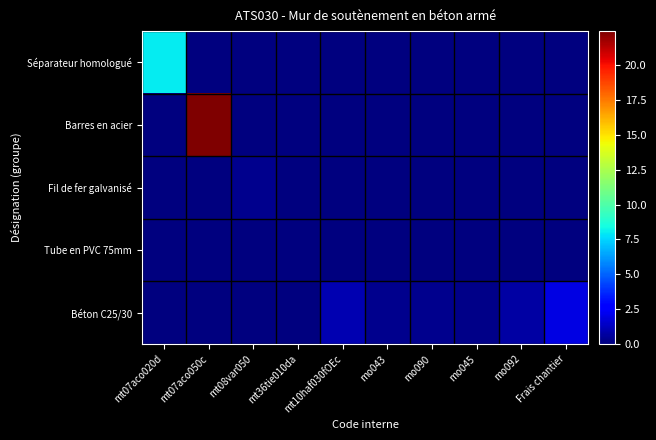

Between mt08var050 and Frais chantier, which series saw the biggest shift?

Béton C25/30